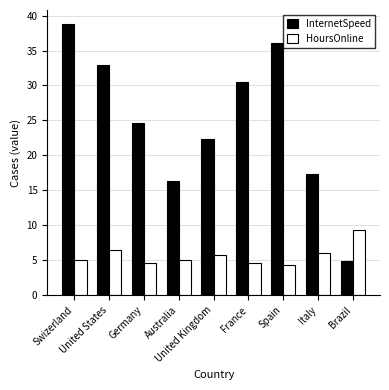

The value of InternetSpeed at United States is 32.9. True or false?

True